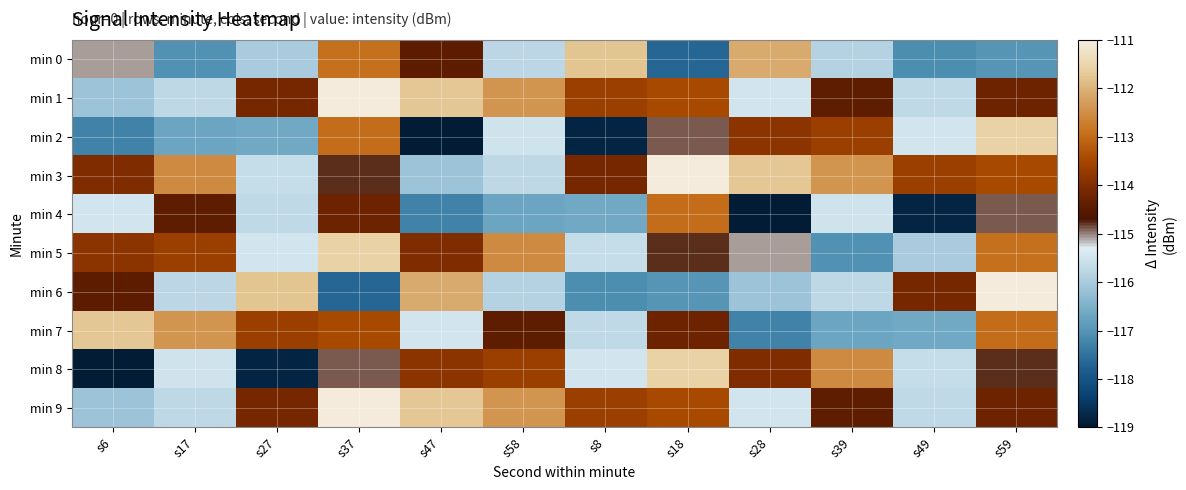

What is the total value across all series at s8?

-1152.6